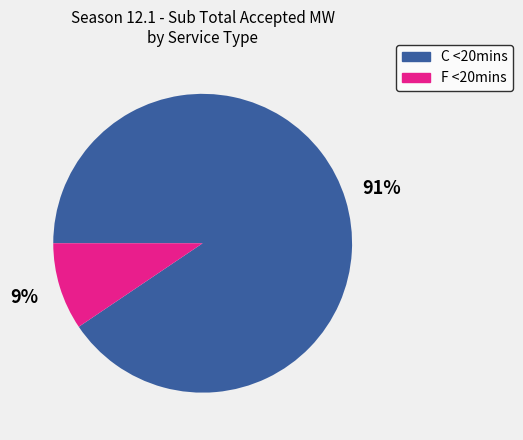

Which category has the smallest portion of the pie?

F <20mins